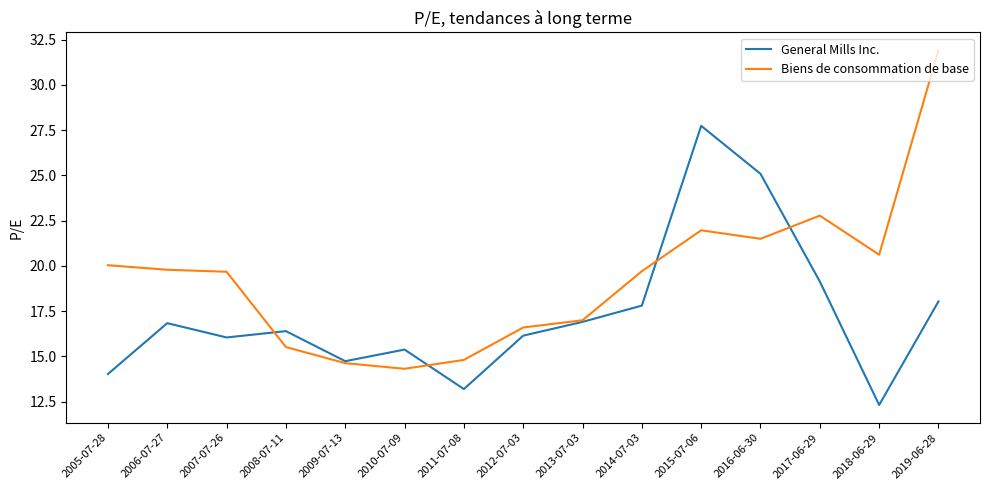

Is it true that General Mills Inc. equals 25.1 at 2016-06-30?

True